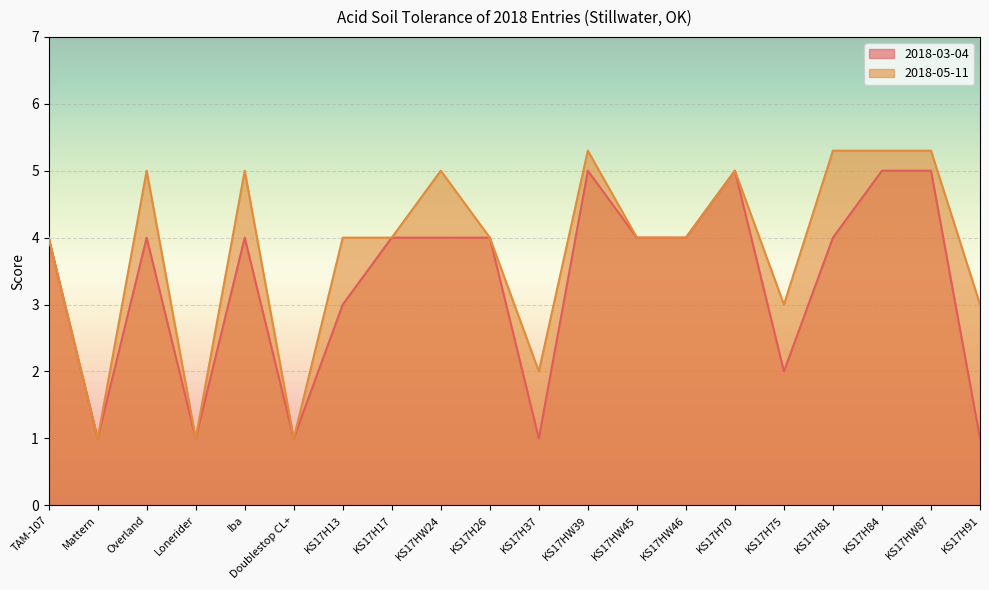

Is it true that 2018-03-04 equals 5.0 at KS17H70?

True